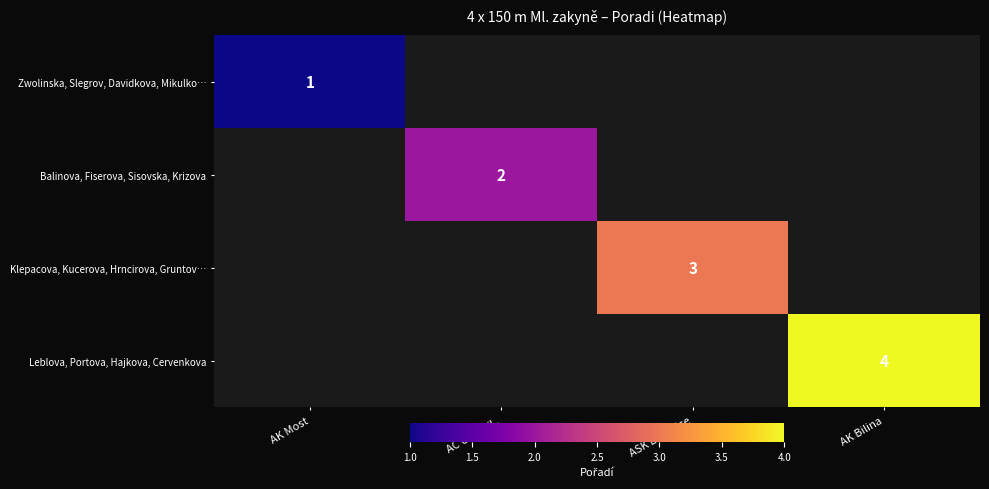

The value of Zwolinska, Slegrov, Davidkova, Mikulko… at AK Most is 0. True or false?

False